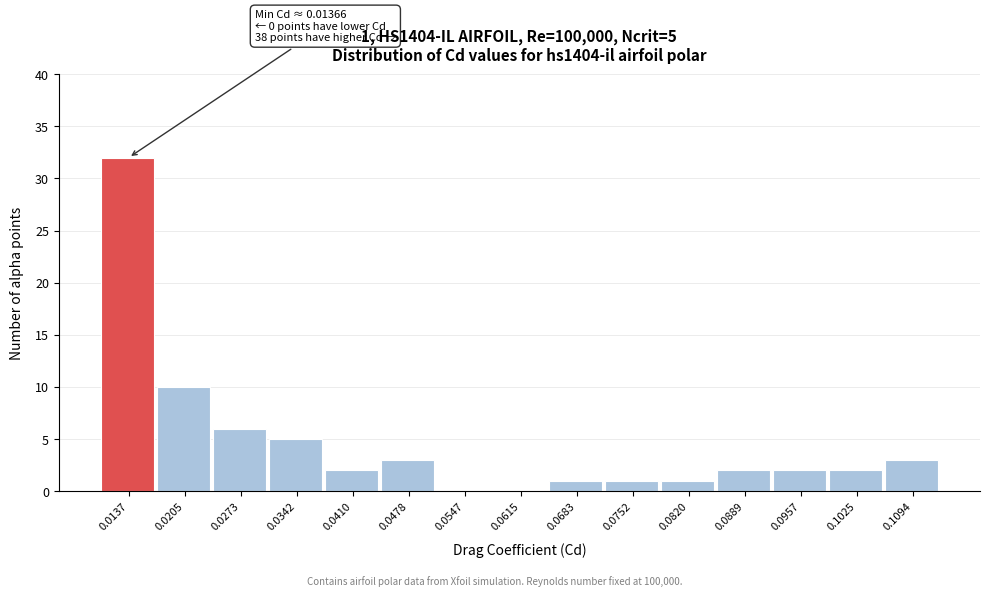

Is it true that the value at 0.0410 is 2?

True